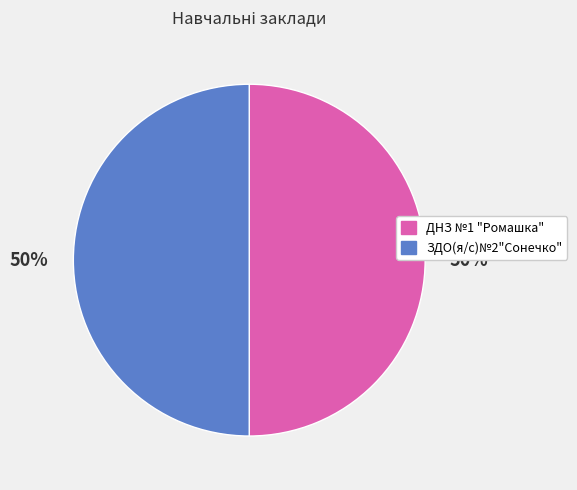

What is the ratio of the value at ДНЗ №1 "Ромашка" to the value at ЗДО(я/с)№2"Сонечко"?

1.0